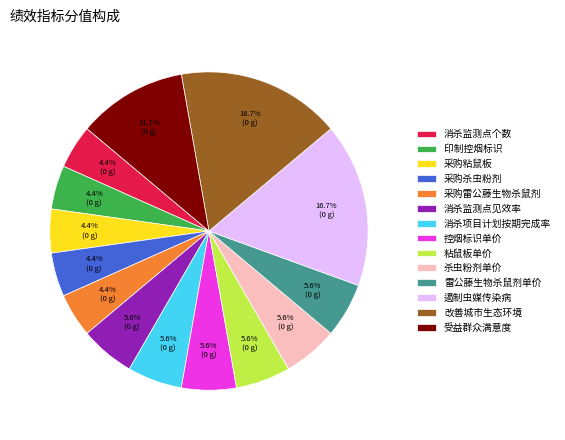

To the nearest percent, what is the difference between the 粘鼠板单价 and 采购杀虫粉剂 slice percentages?

1%